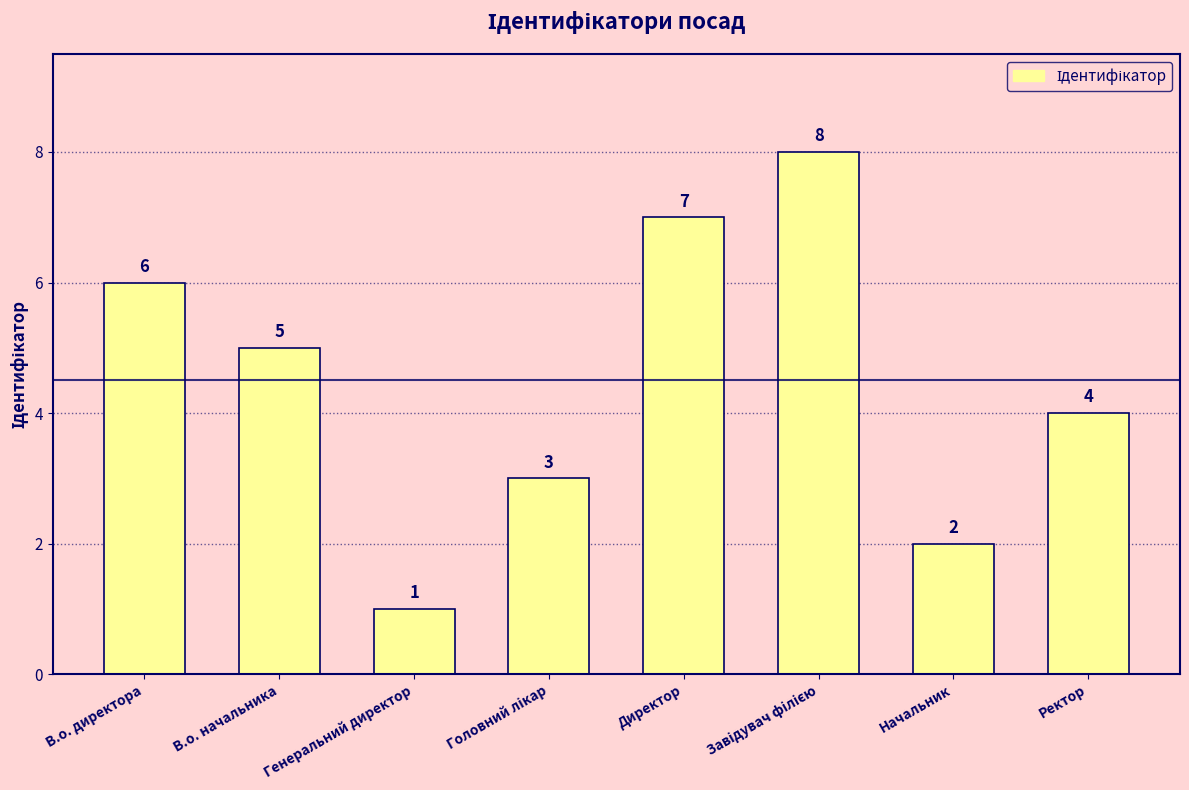

Which has a higher value, Ректор or Начальник?

Ректор